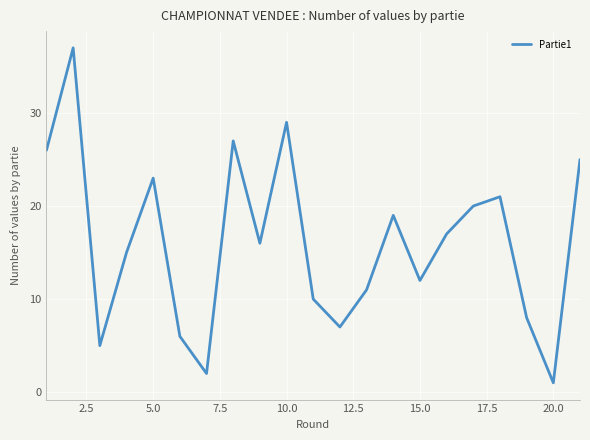

What is the difference between the maximum and minimum values?

36